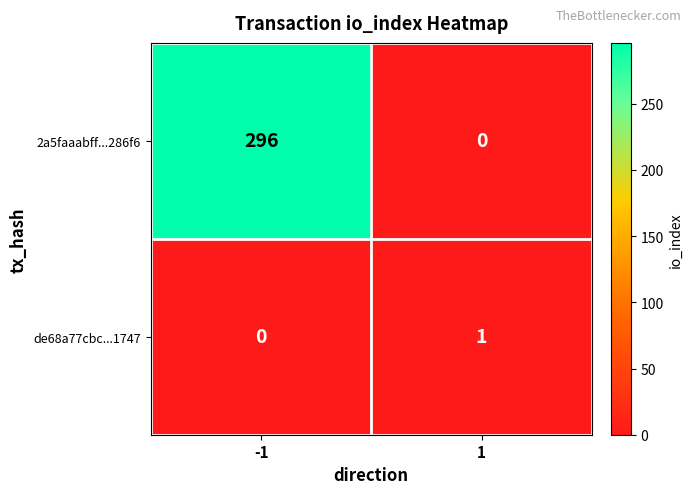

Which series has the widest spread of values?

2a5faaabff...286f6